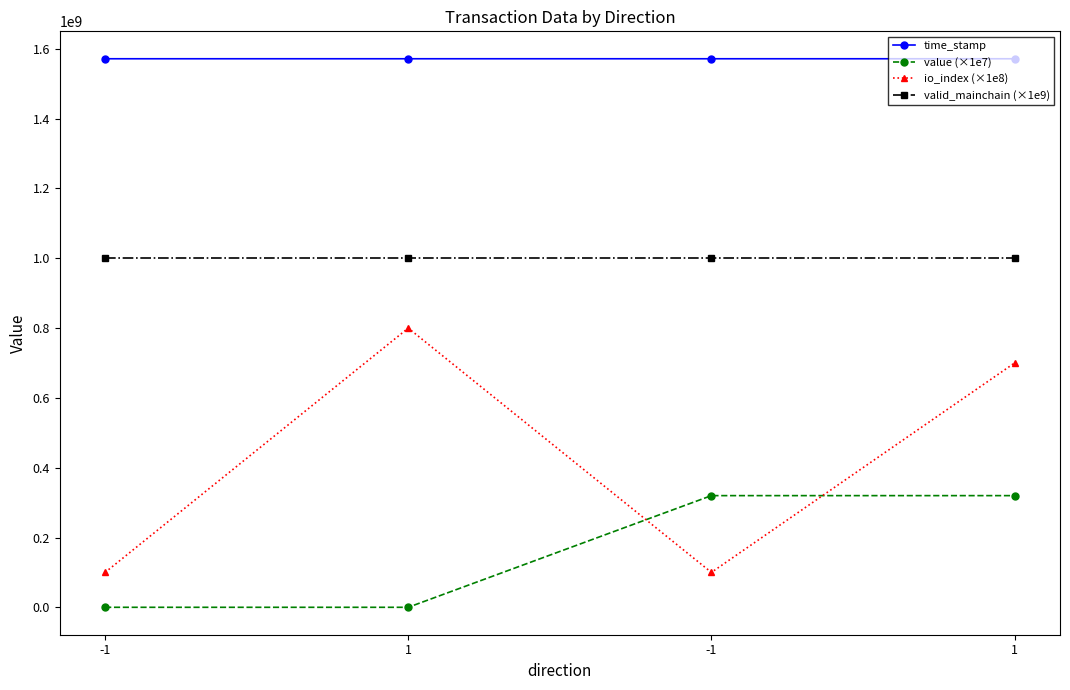

What is the difference between the maximum and minimum values in the time_stamp series?

2342.0